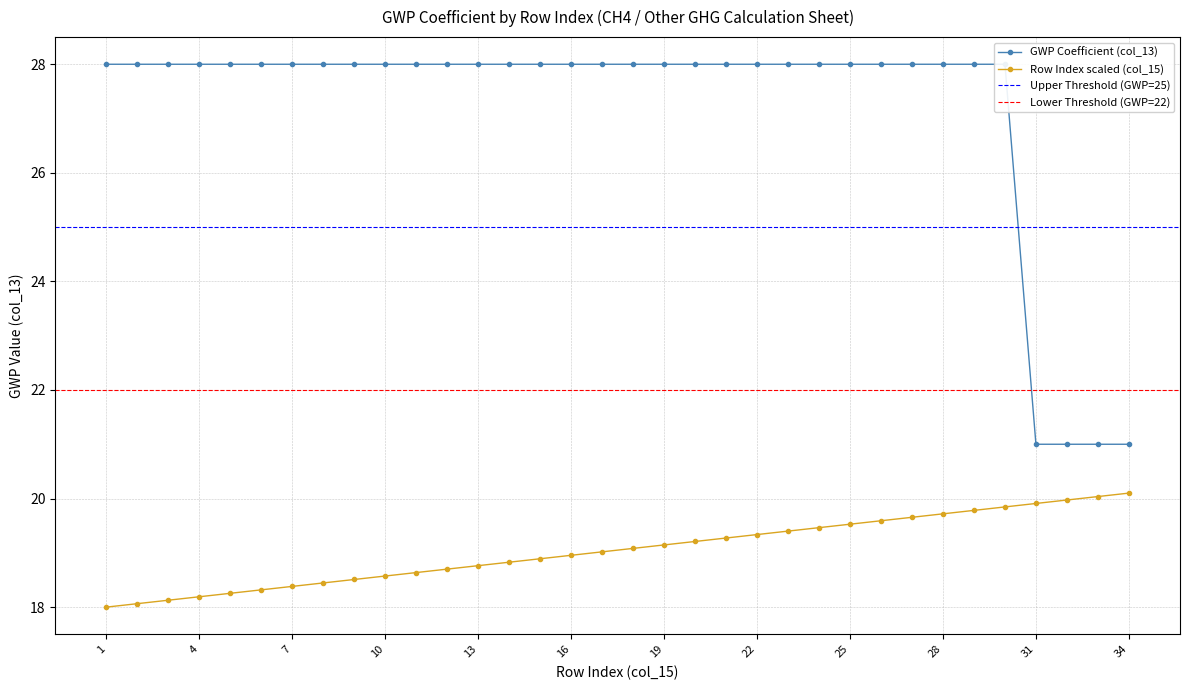

Between 9 and 30, which series saw the biggest shift?

Row Index (col_15)